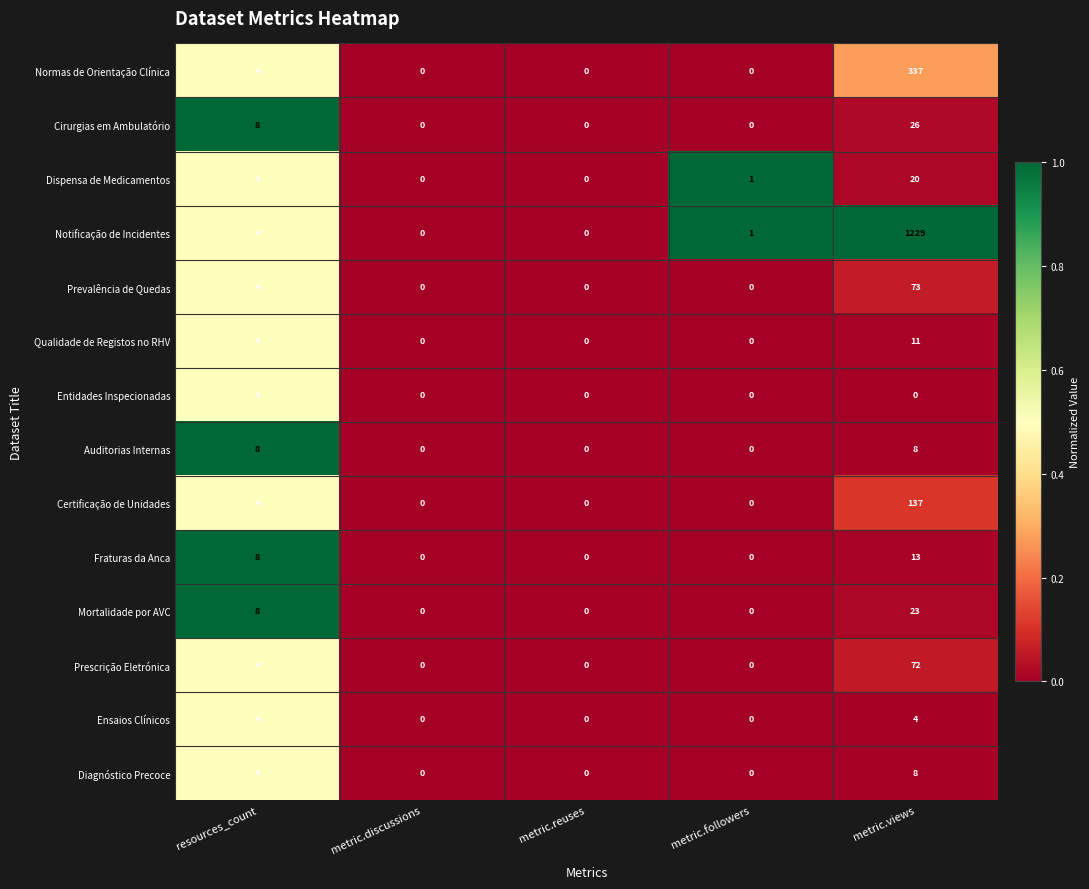

Between metric.reuses and metric.views, which series saw the biggest shift?

Notificação de Incidentes